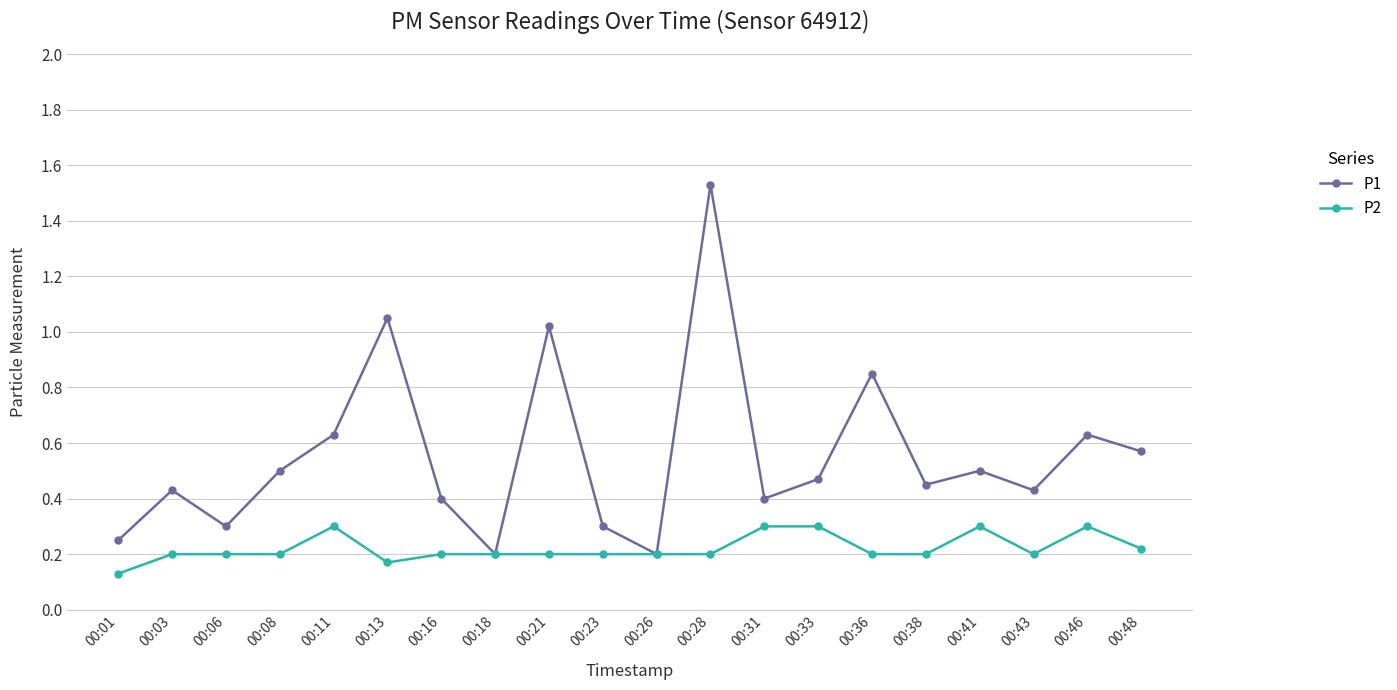

List the series in order of their overall mean, lowest first.

P2, P1